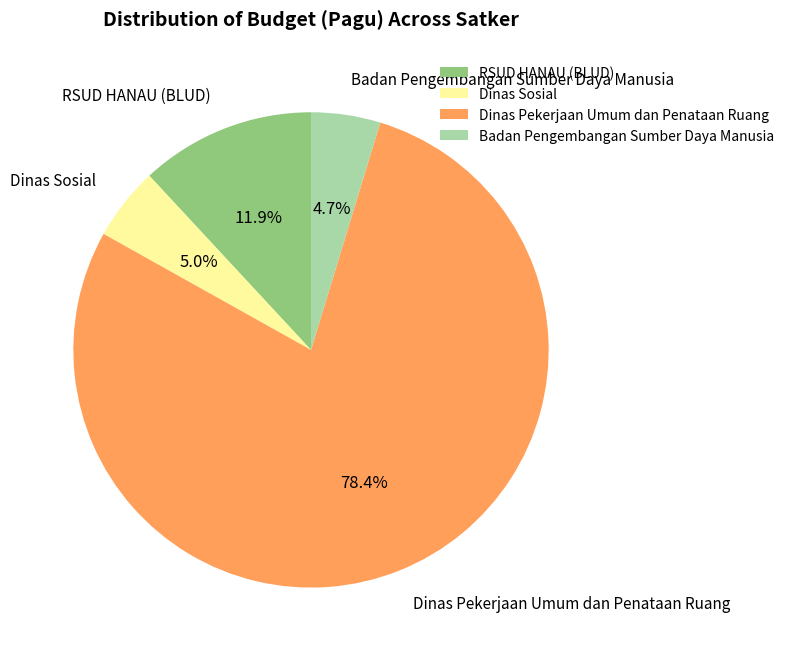

Which slice is the largest?

Dinas Pekerjaan Umum dan Penataan Ruang